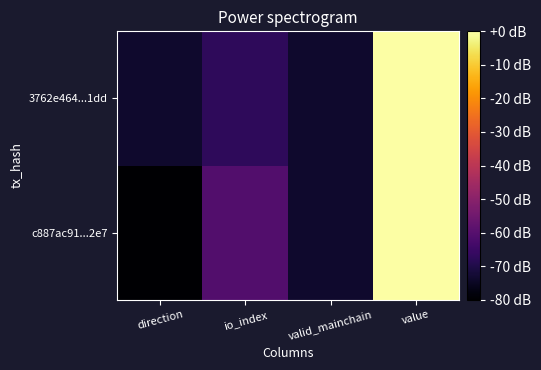

What is the spread (max minus min) of values at io_index?

6.4